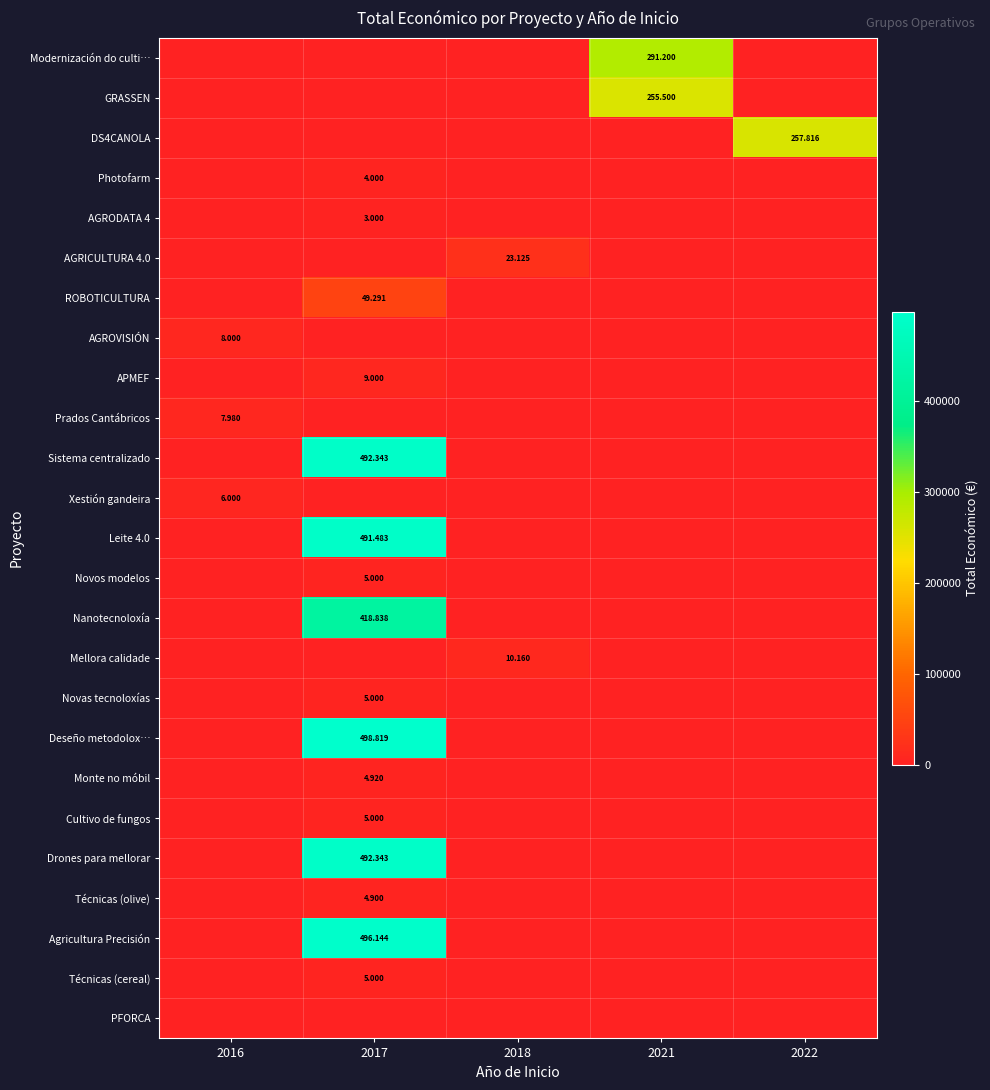

The Sistema centralizado series shows 0 at 2018. True or false?

True